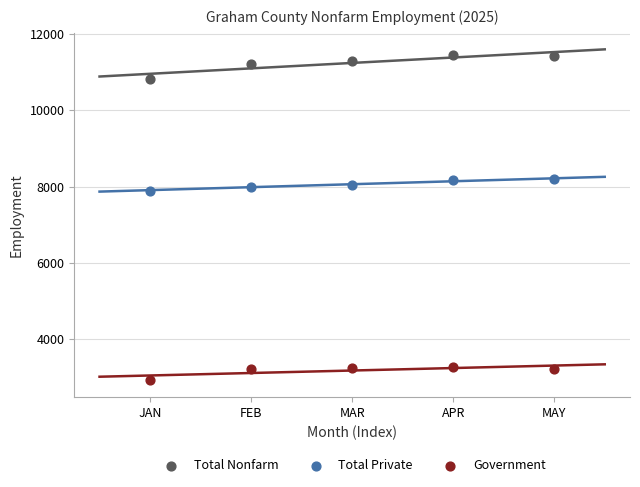

Across all data points, what is the range of Y values (max minus min)?

8525